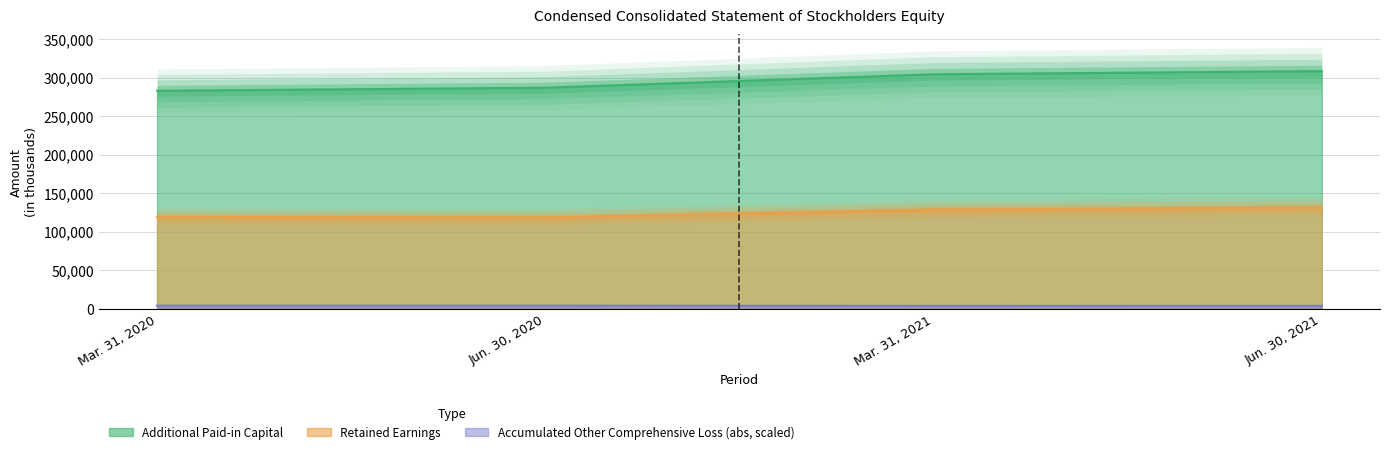

What value does the Retained Earnings series have at Mar. 31, 2020?

119119.0